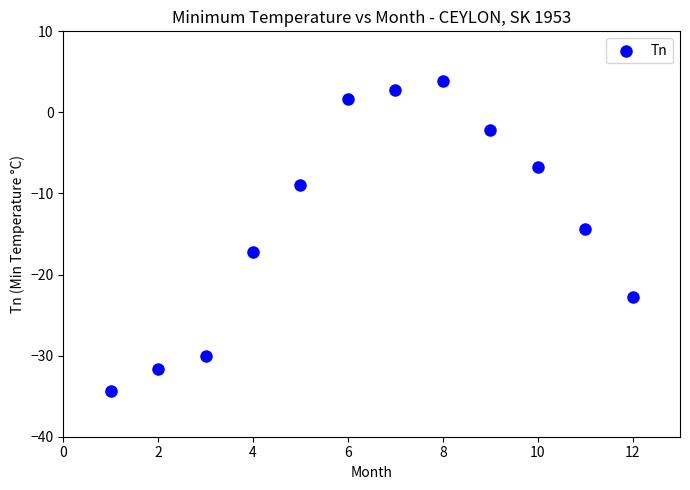

What is the average Y value?

-13.3